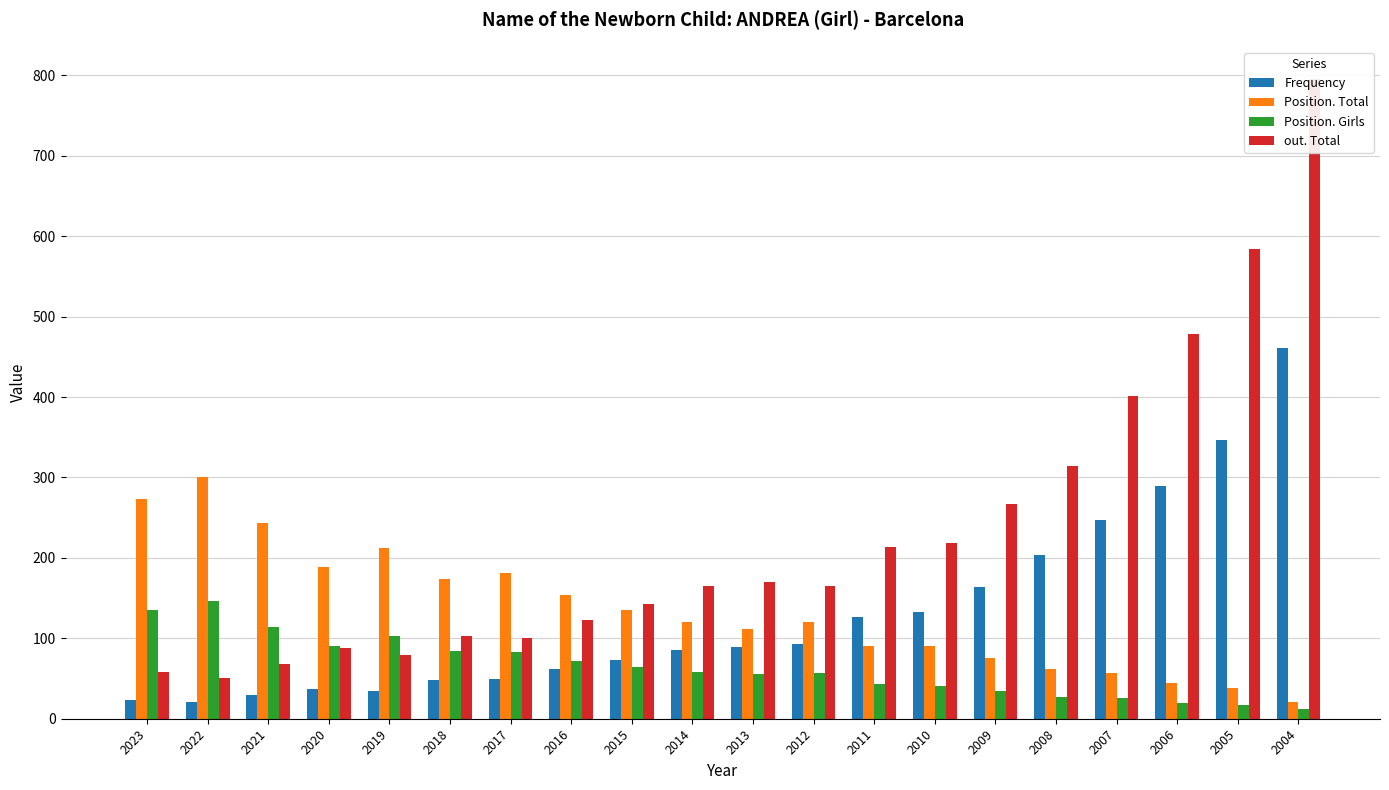

What is the spread (max minus min) of values at 2006?

459